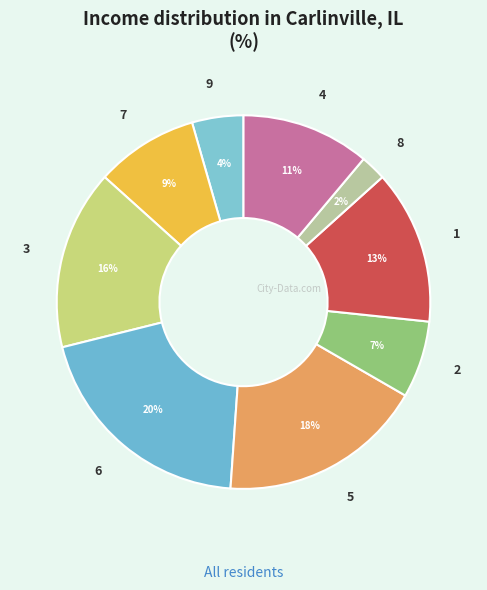

Do 1 and 2 together represent more than half of the pie?

No